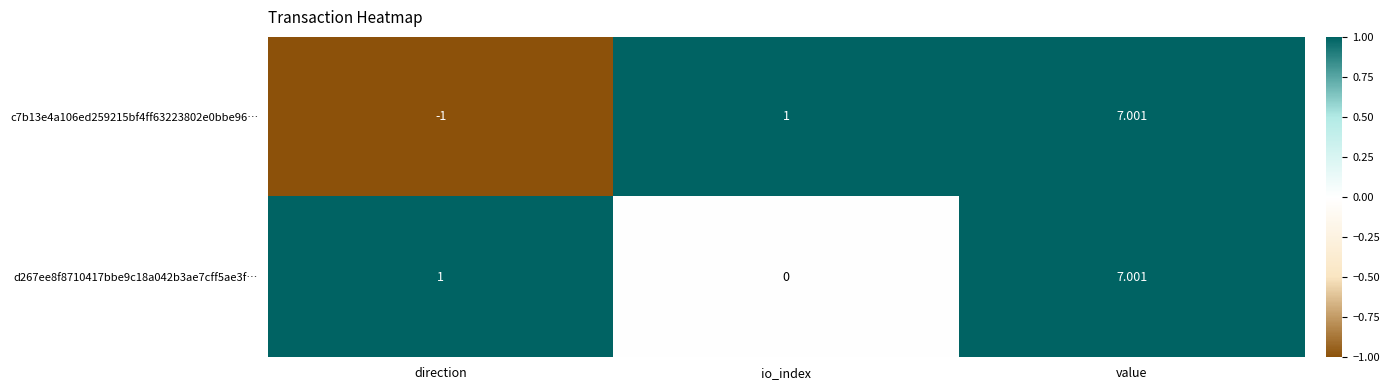

How many data points does each series have?

3